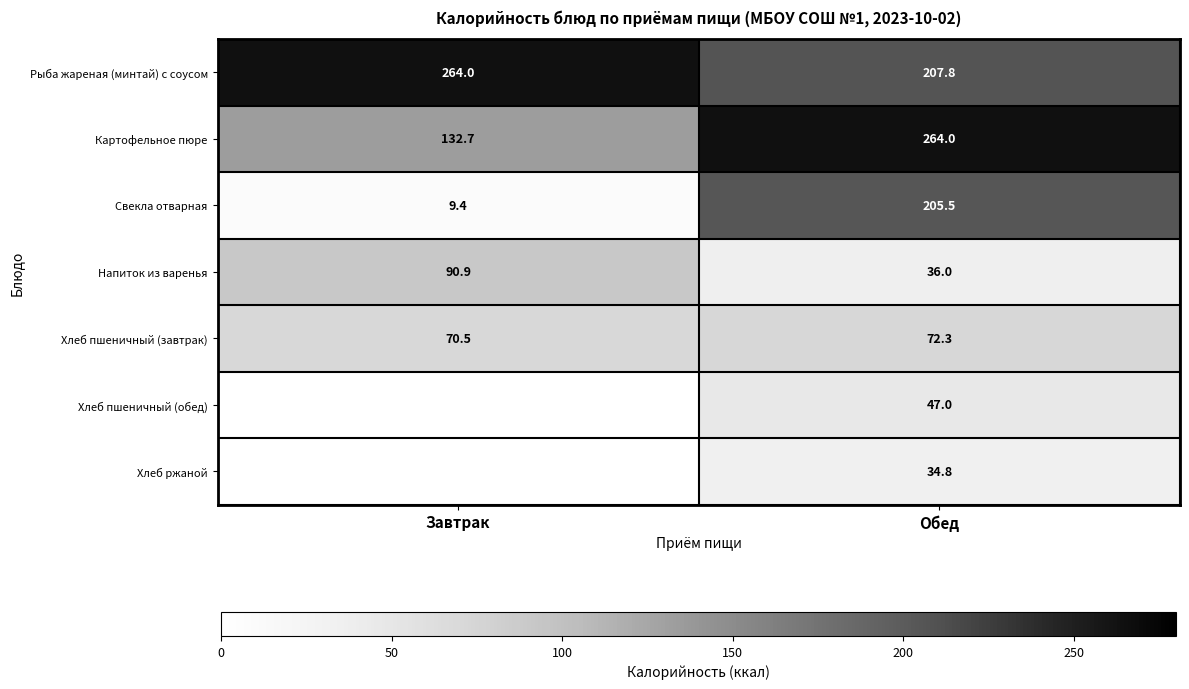

At how many categories does at least one series exceed 99?

2